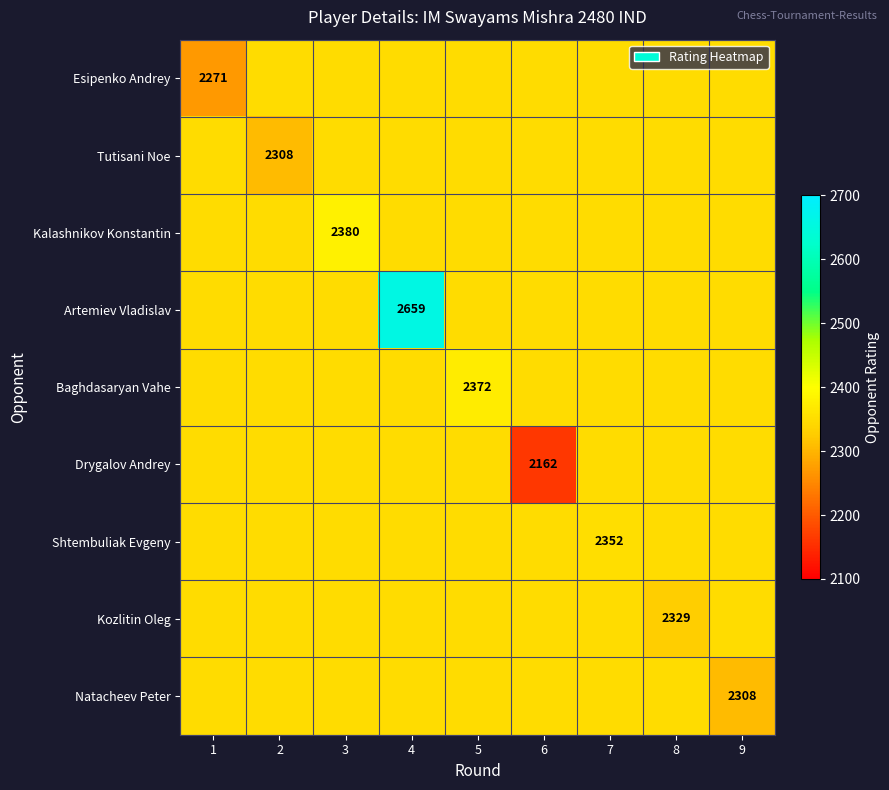

The value of Shtembuliak Evgeny at 9 is 2349. True or false?

True